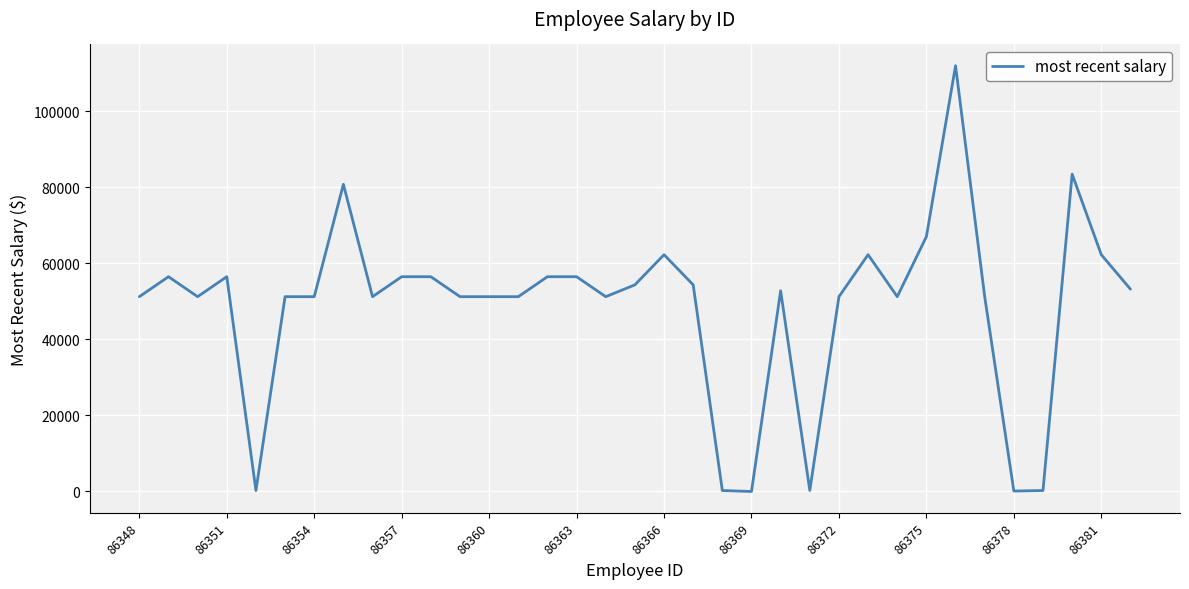

How many lines are shown in the chart?

1